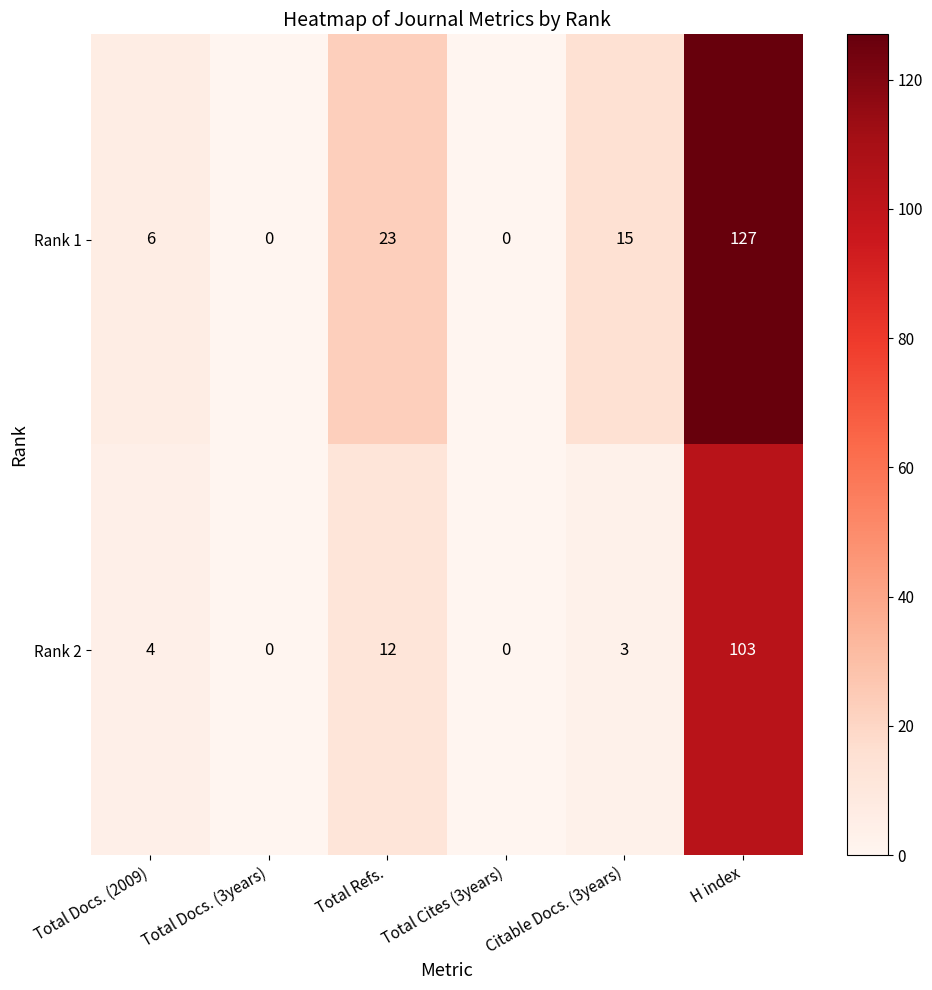

What is the average value of the Rank 2 series?

20